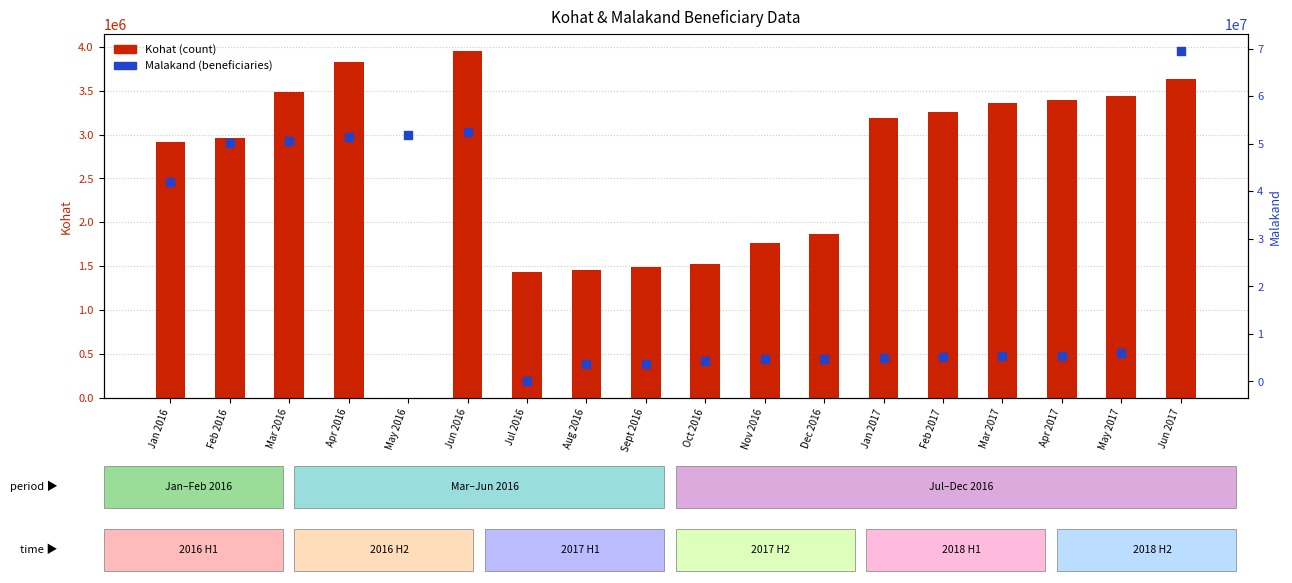

At how many categories does at least one series exceed 44664575?

6